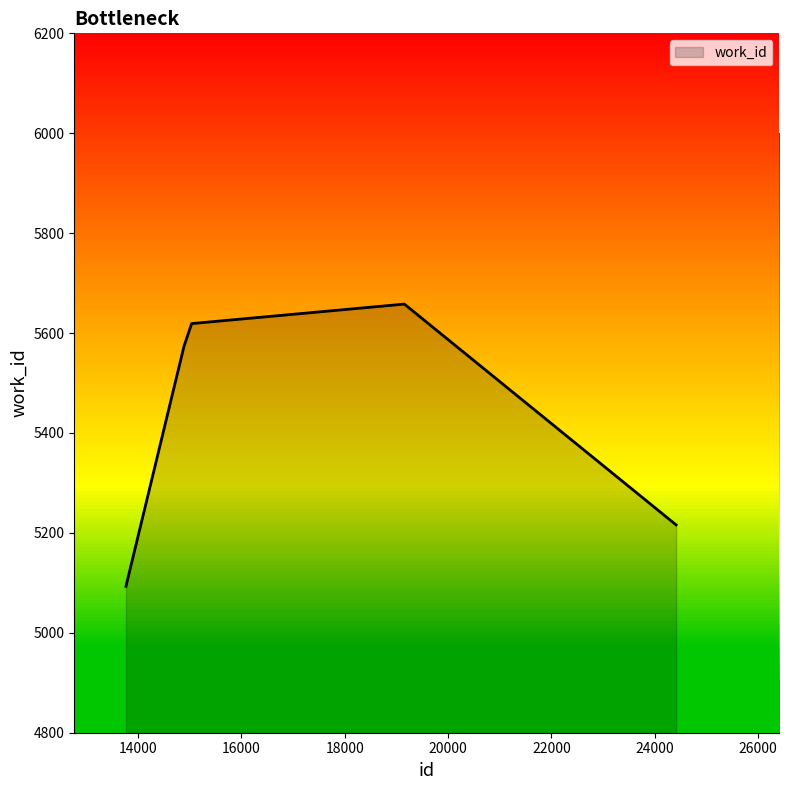

What is the average value?

5432